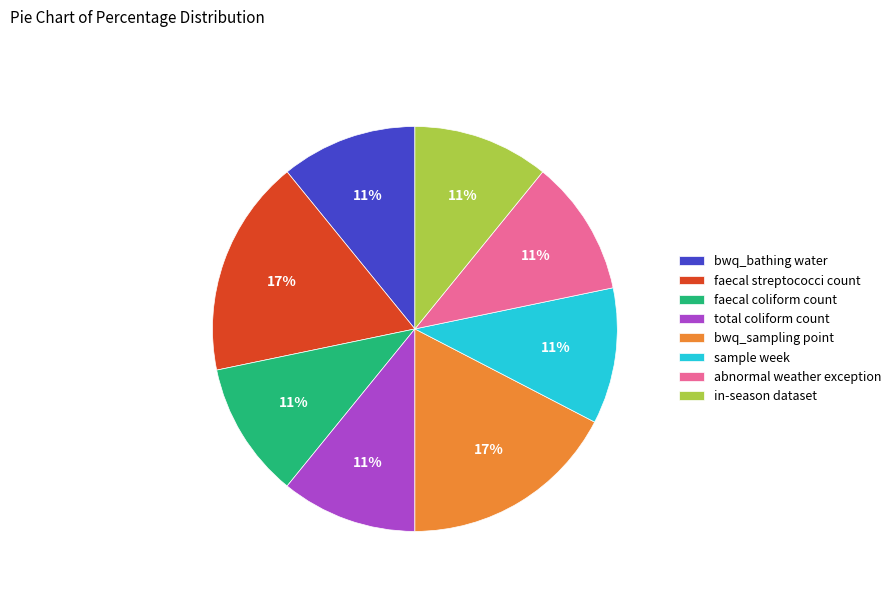

To the nearest percent, what is the average slice percentage?

12%